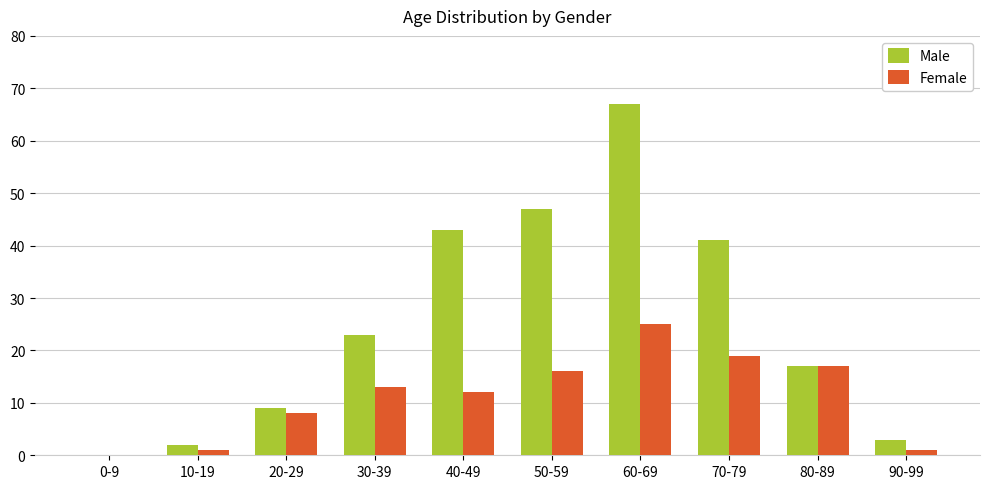

Is the value of Female at 80-89 greater than the value of Male at 30-39?

No